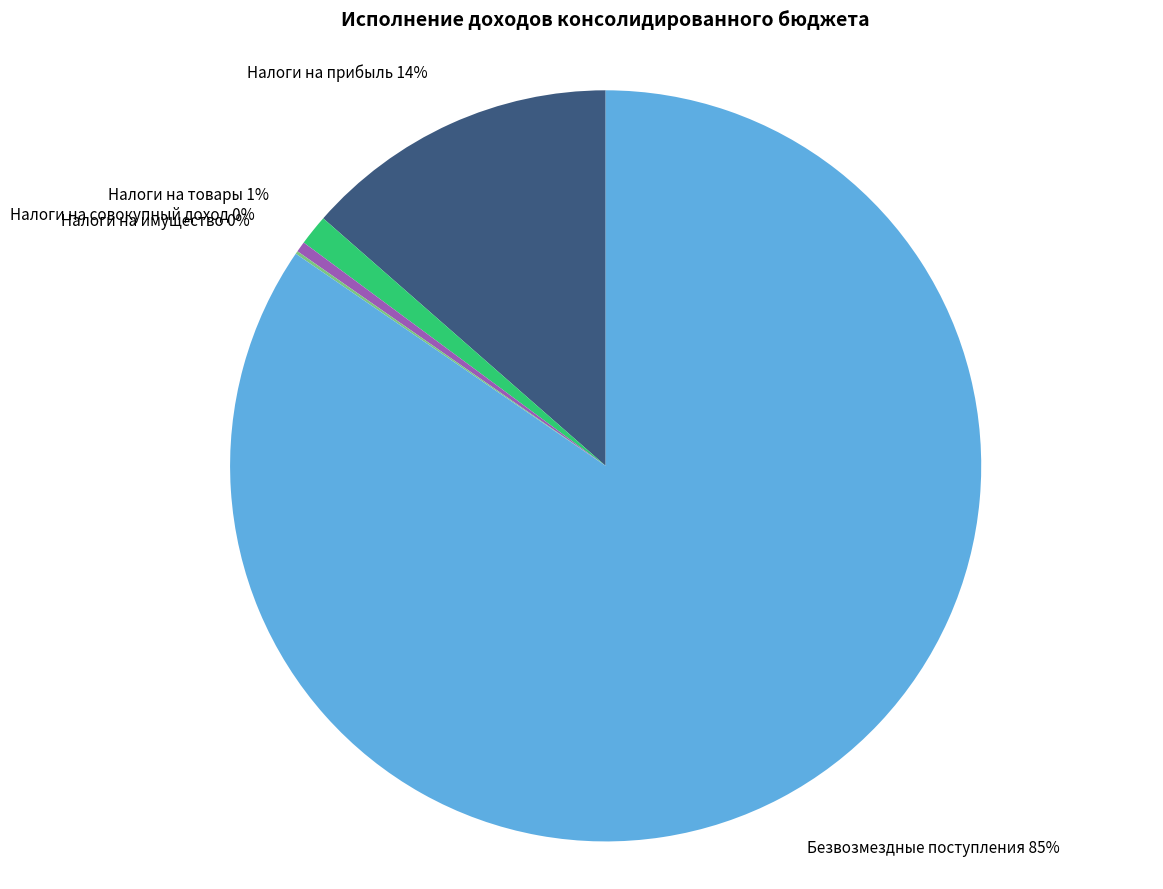

To the nearest percent, what is the average slice percentage?

20%